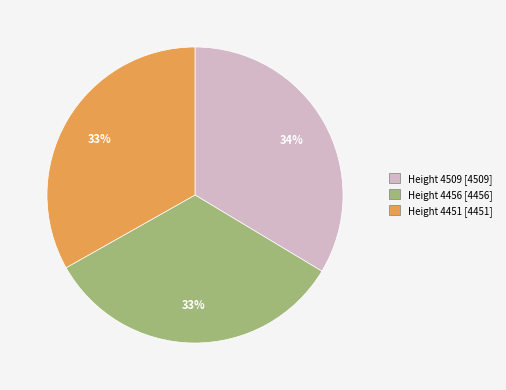

Is it true that Height 4456 is 43% of the pie?

False